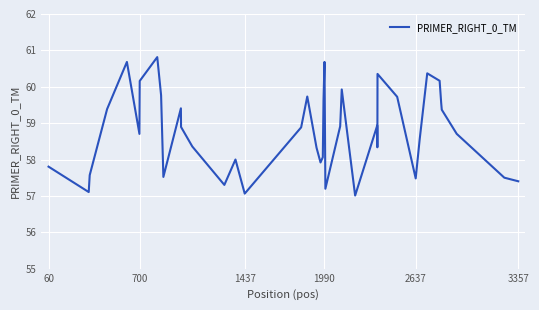

What is the smallest value displayed?

57.0